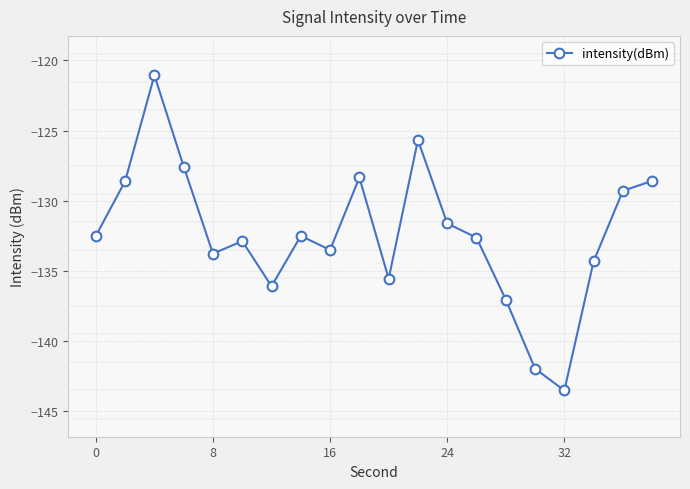

What is the average value?

-132.4